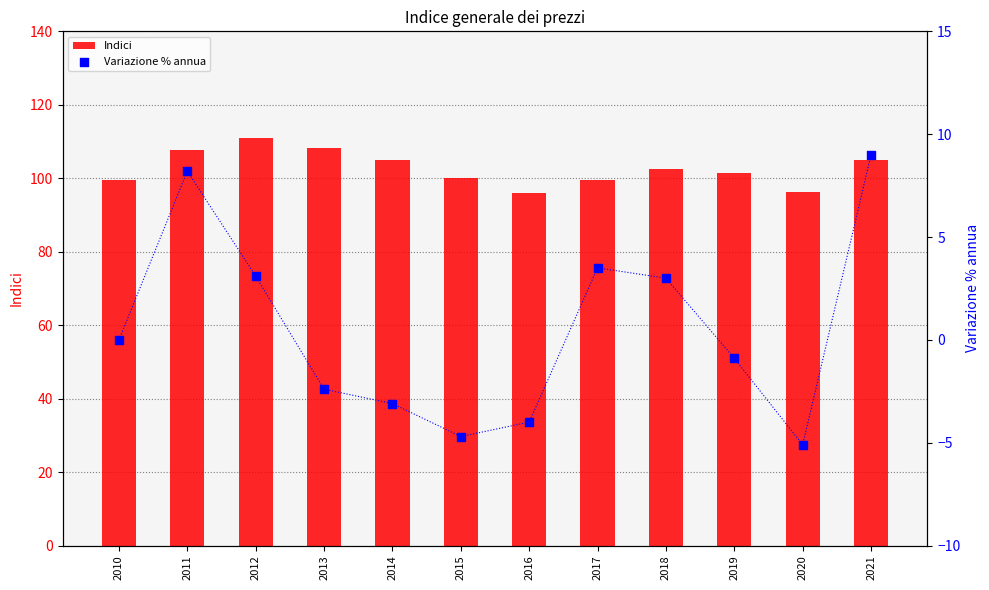

What is the total value across all series at 2018?

105.4